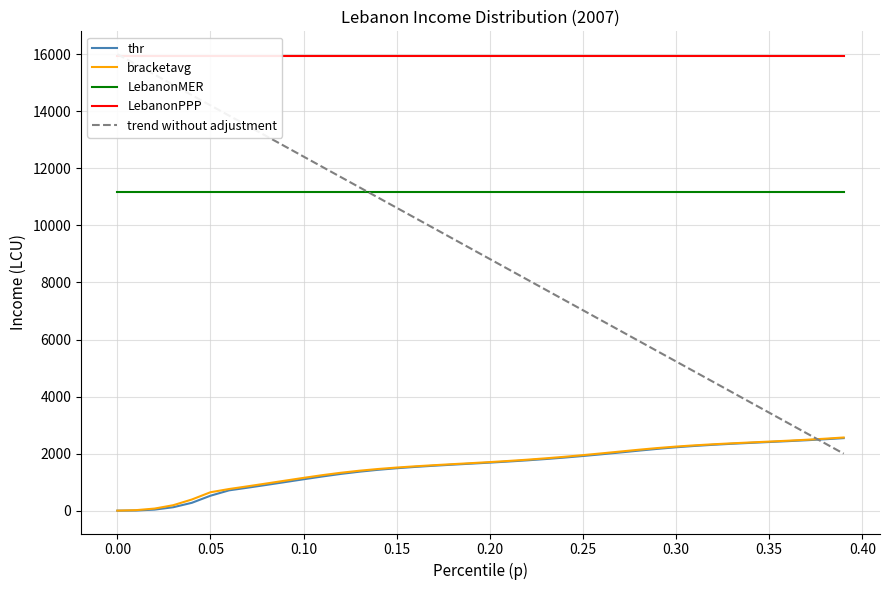

How many distinct data groups are displayed?

5